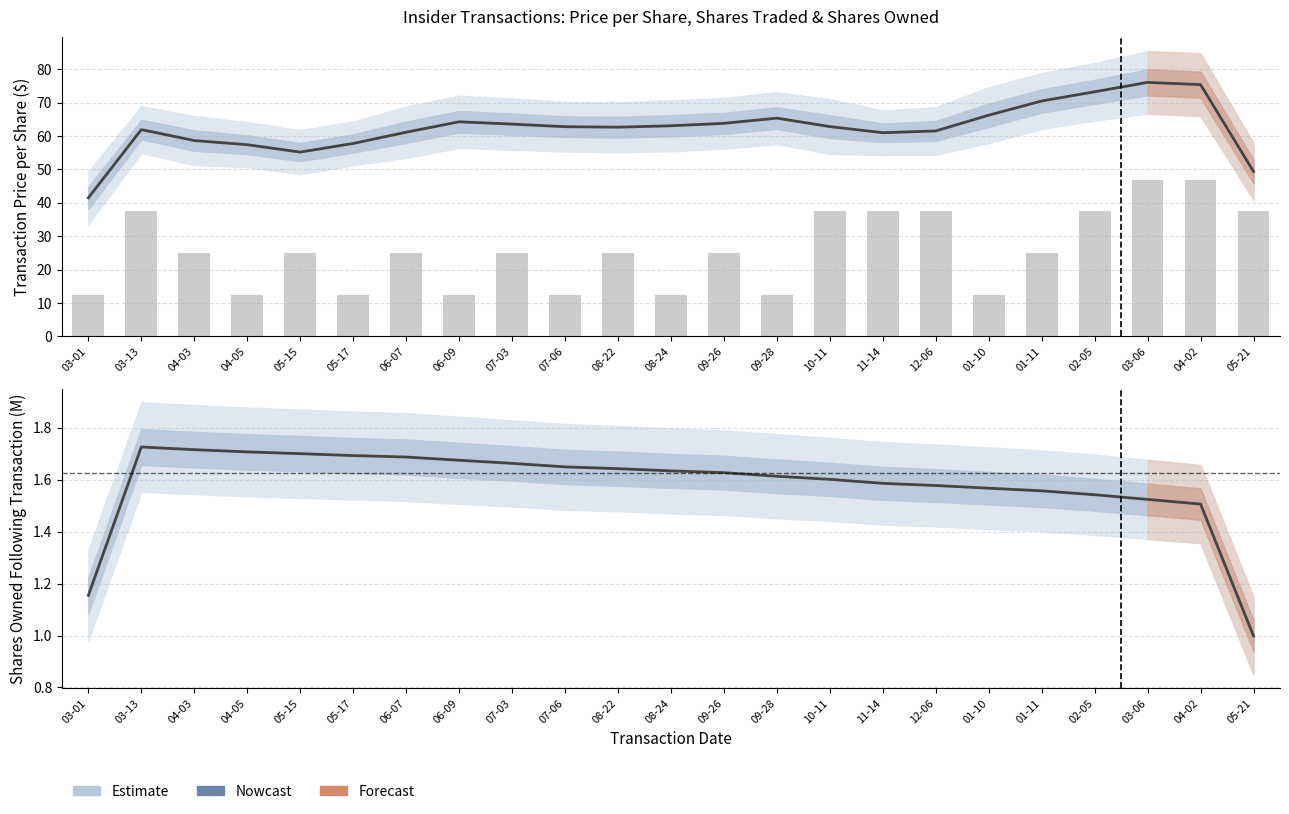

What is the minimum value shown in the chart?

1.0